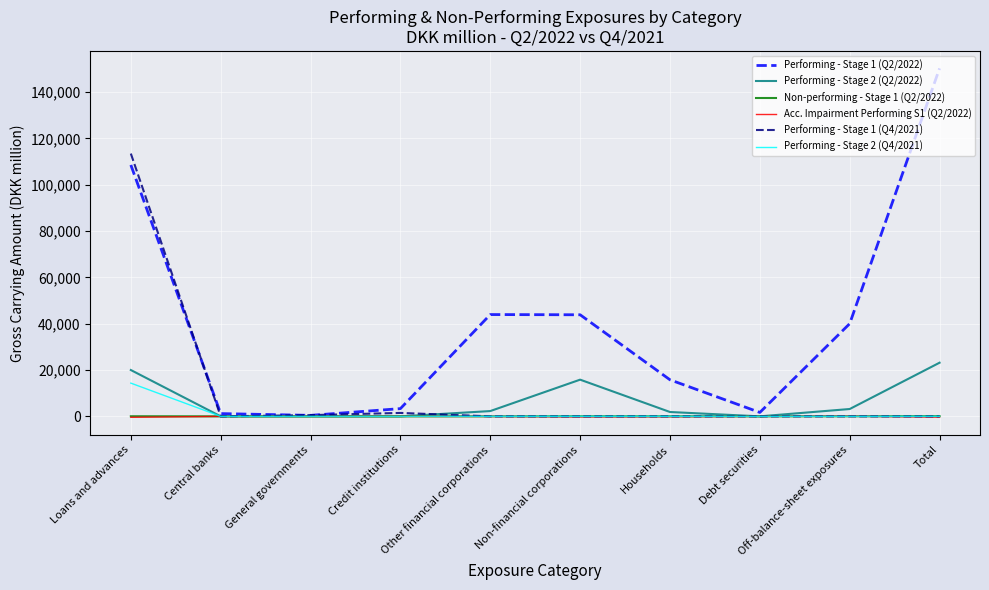

Which series has the widest spread of values?

Performing - Stage 1 (Q2/2022)